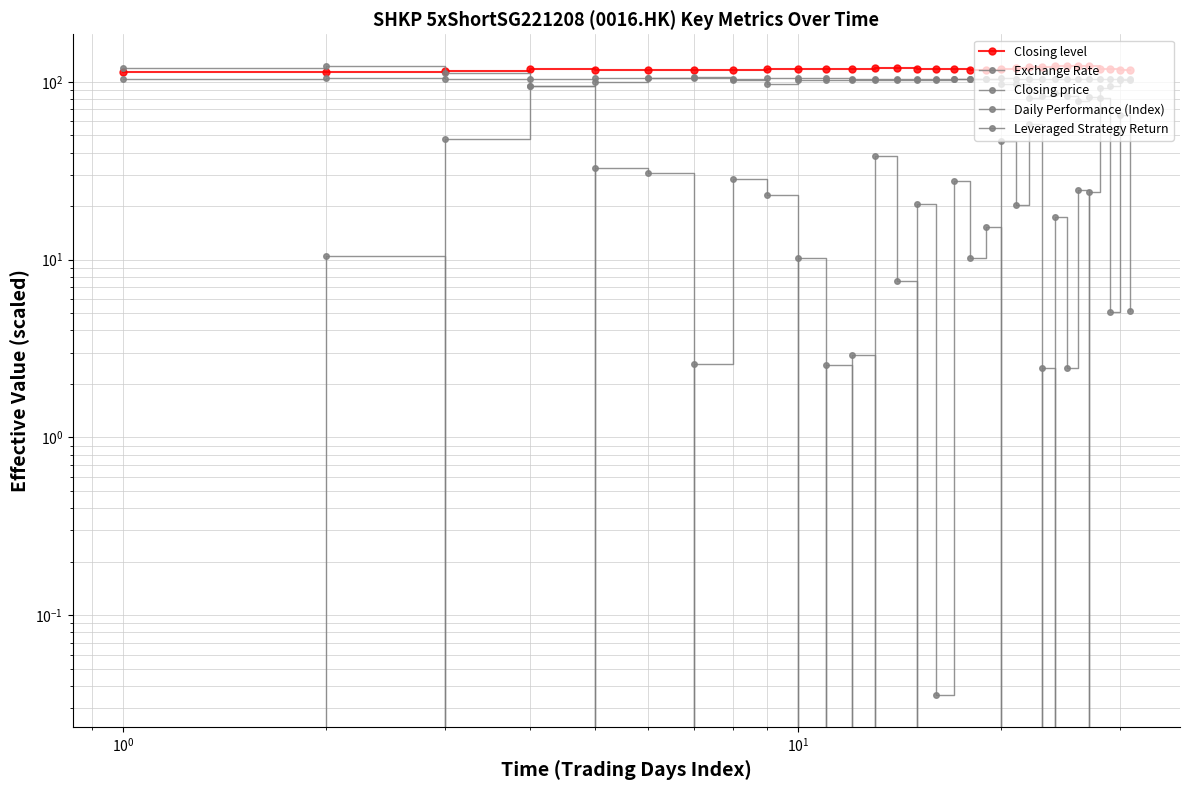

Reading left to right, extract all data points from this chart.

Closing level: 113.3	112.9	114.7	118.3	117.0	115.8	115.9	117.0	117.9	117.5	117.6	117.5	119.0	119.3	118.5	118.5	117.4	117.0	116.4	118.2	119.0	121.3	121.2	121.9	122.0	123.0	122.0	118.7	118.5	115.9	115.7
Exchange Rate: 104.2	104.4	104.2	104.0	104.5	104.4	104.4	104.3	104.3	104.5	104.5	104.3	104.0	103.9	103.7	104.1	104.2	104.1	104.1	104.3	104.3	103.9	104.0	104.0	103.9	103.9	104.1	104.2	104.2	104.2	104.2
Closing price: 120.0	122.3	112.3	94.3	99.9	104.9	107.0	102.0	97.0	102.0	102.0	102.0	102.0	102.0	102.0	102.0	104.0	104.0	103.0	97.0	97.0	81.0	83.0	86.0	83.0	78.0	82.0	92.0	95.0	102.0	102.0
Daily Performance (Index): 0.0	-10.6	47.8	94.2	-33.0	-30.8	2.6	28.5	23.1	-10.2	2.6	-2.5	38.3	7.6	-20.1	0.0	-27.8	-10.2	-15.4	46.4	20.3	58.0	-2.5	17.3	2.5	24.6	-24.4	-81.1	-5.1	-65.8	-5.2
Leveraged Strategy Return: 0.0	10.5	-48.2	-94.9	32.6	30.6	-2.6	-28.7	-23.2	10.2	-2.5	2.9	-38.3	-7.5	20.5	0.0	27.7	10.2	15.3	-46.7	-20.4	-58.2	2.5	-17.5	-2.5	-24.8	24.1	80.6	5.0	65.3	5.1